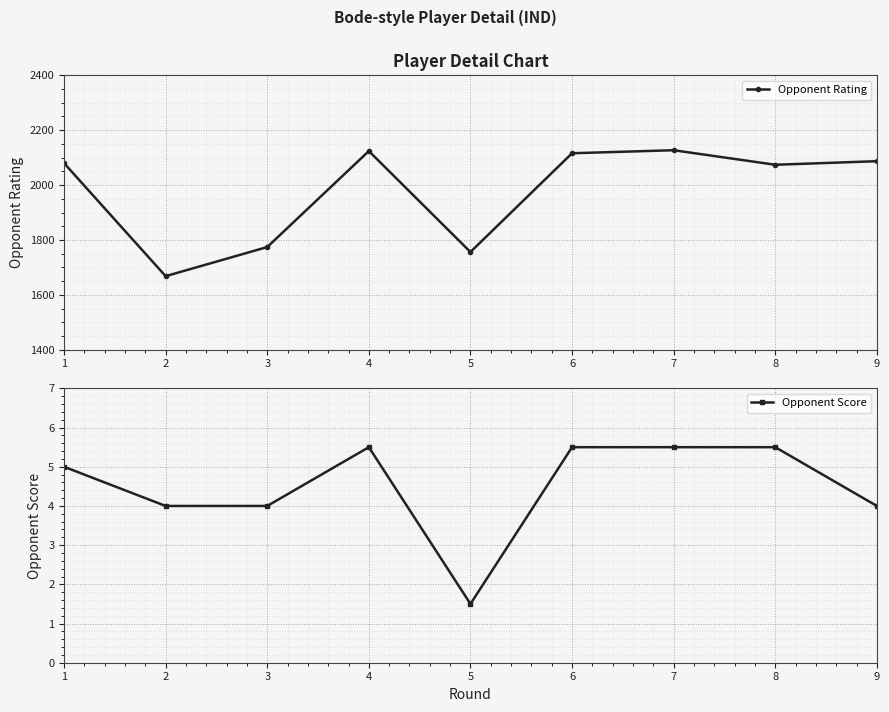

Which series changed the most between 4 and 7?

Opponent Rating